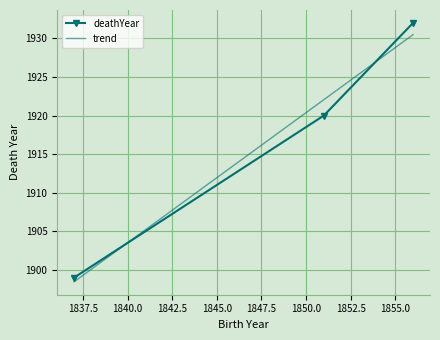

Reading left to right, what are all the values shown in this chart?

deathYear: 1899.0	1920.0	1932.0
trend: 1898.5	1922.1	1930.5